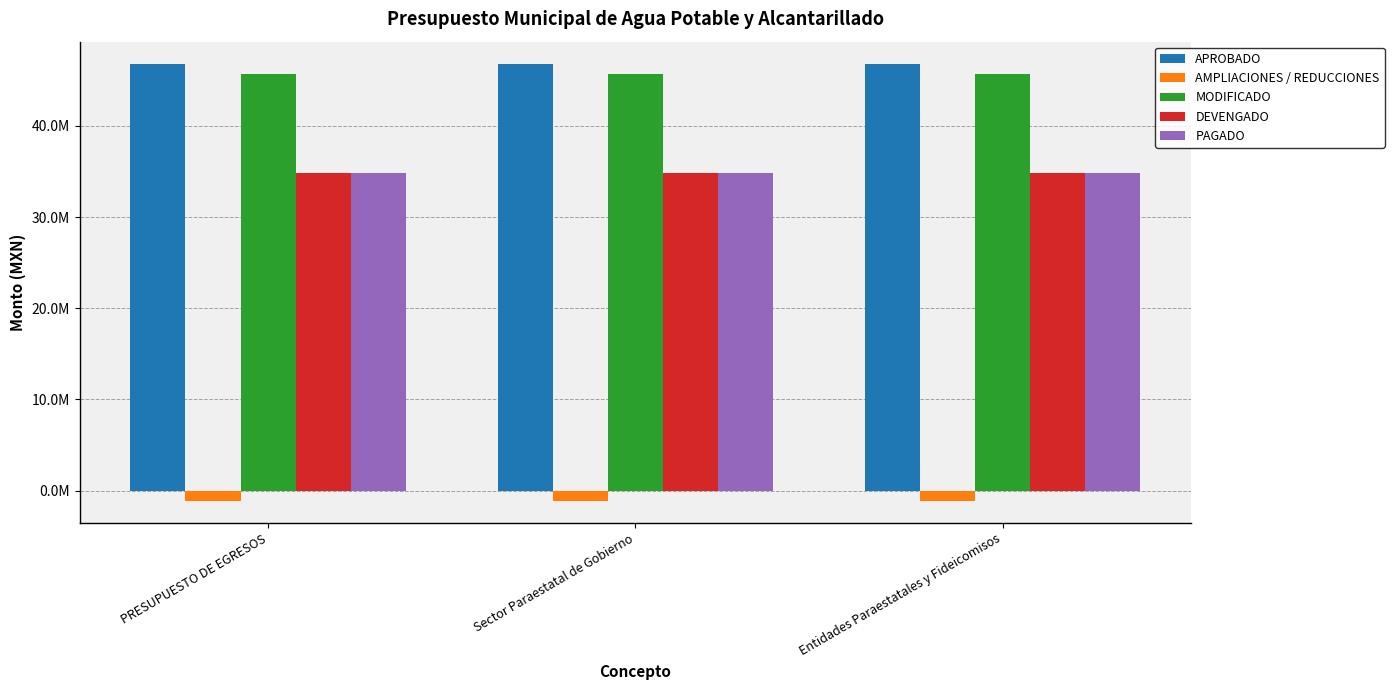

What is the label of the 3rd bar from the left?

Entidades Paraestatales y Fideicomisos